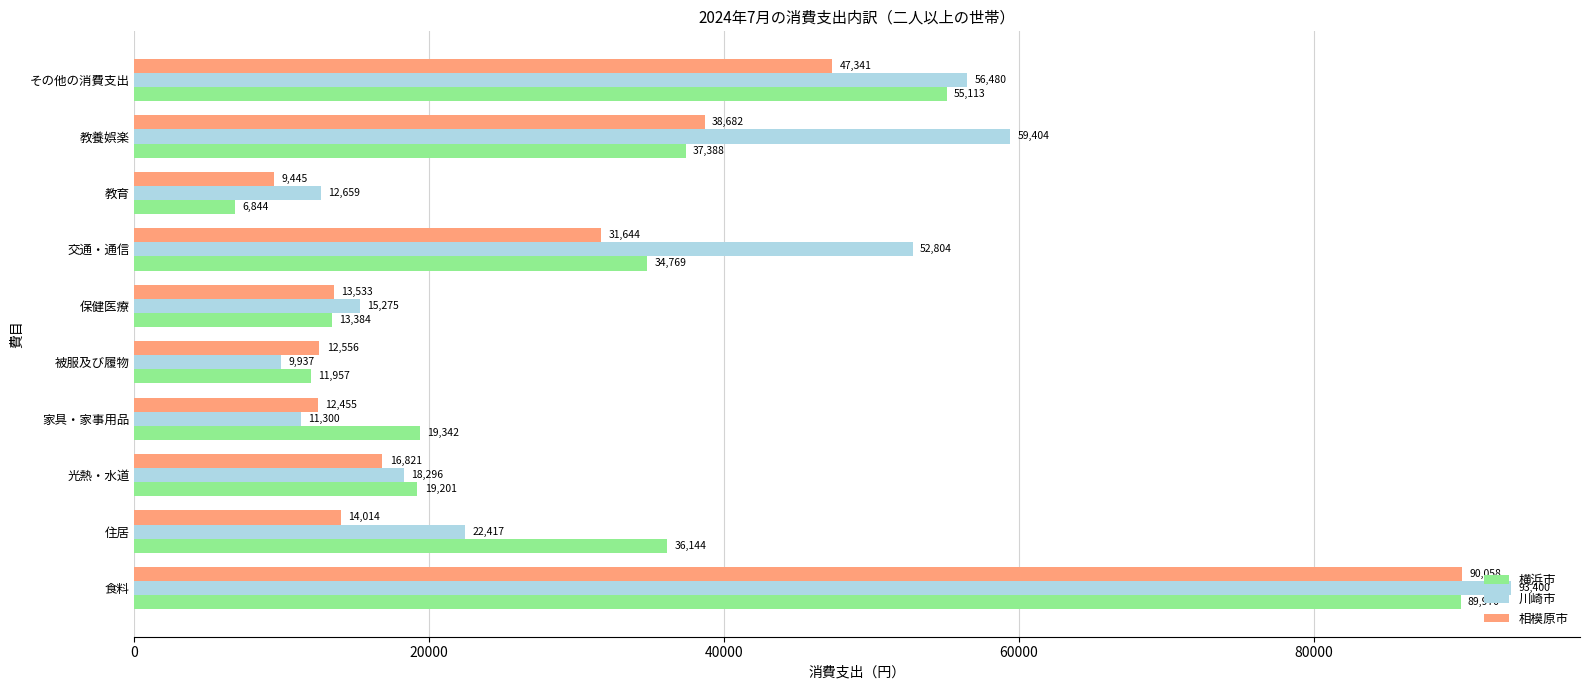

What is the maximum value shown in the chart?

93400